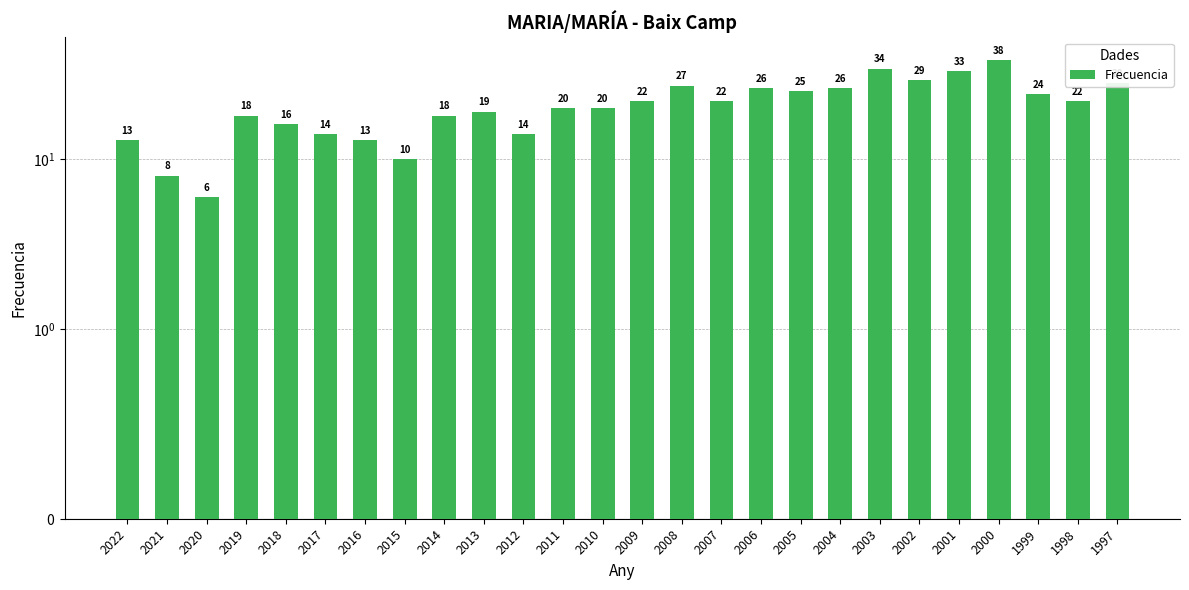

Reading left to right, what are all the values shown in this chart?

2022=13	2021=8	2020=6	2019=18	2018=16	2017=14	2016=13	2015=10	2014=18	2013=19	2012=14	2011=20	2010=20	2009=22	2008=27	2007=22	2006=26	2005=25	2004=26	2003=34	2002=29	2001=33	2000=38	1999=24	1998=22	1997=28